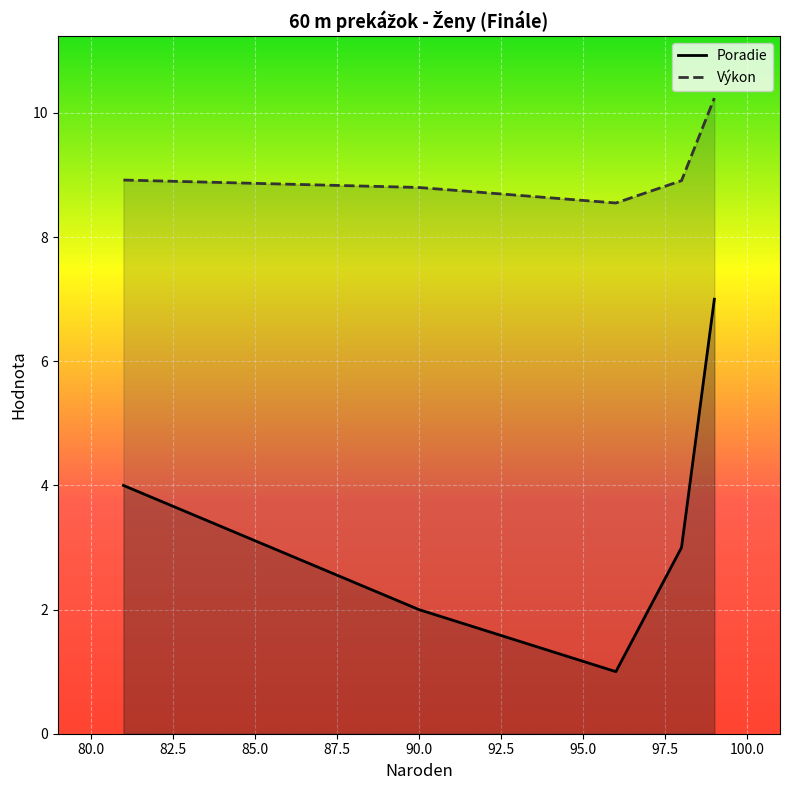

Which series has the largest range (max minus min)?

Poradie